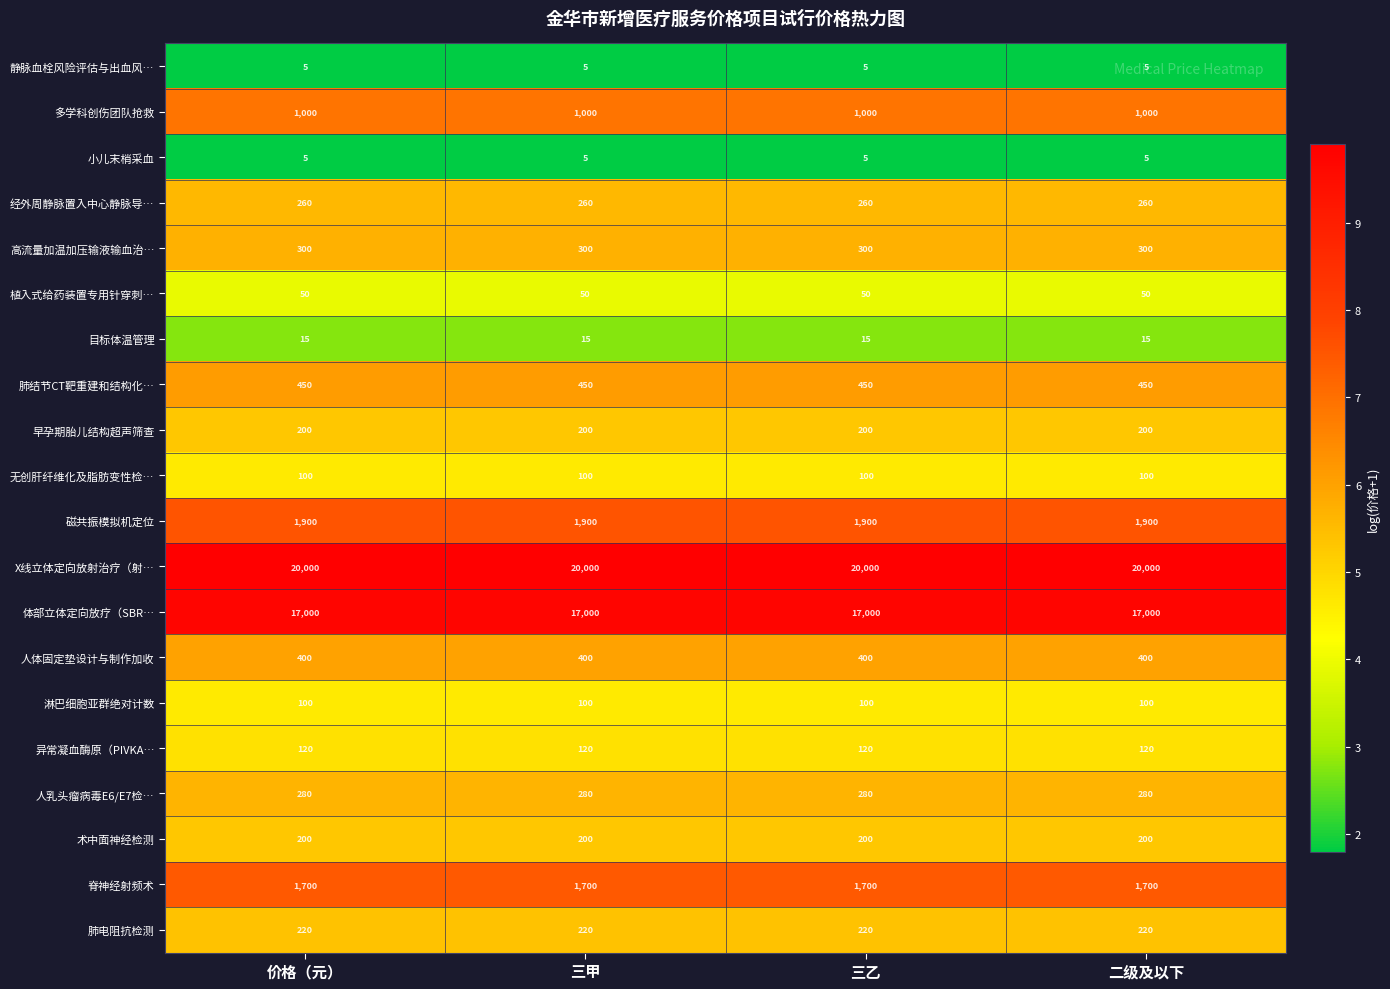

What is the total value across all series at 价格（元）?

44305